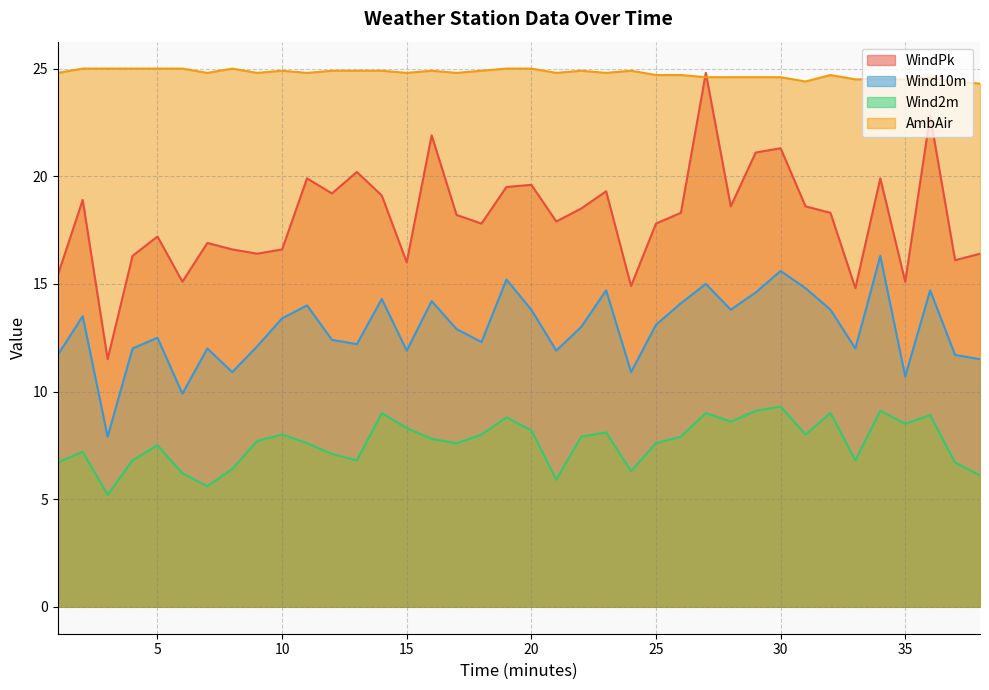

The value of Wind10m at 3 is 7.9. True or false?

True